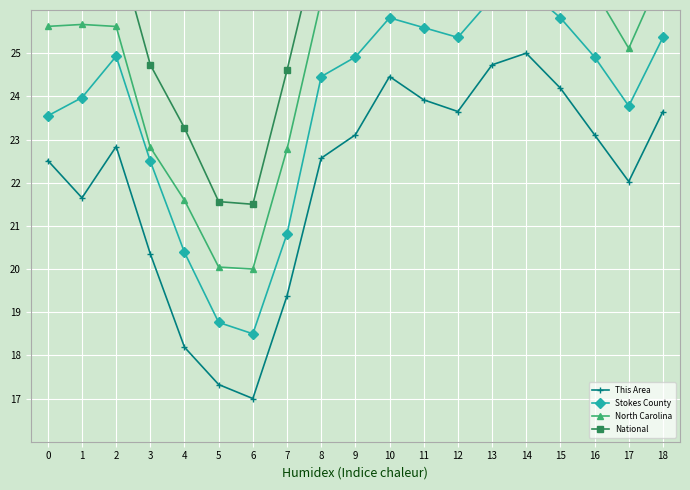

What is the difference between the maximum and minimum values in the This Area series?

8.0